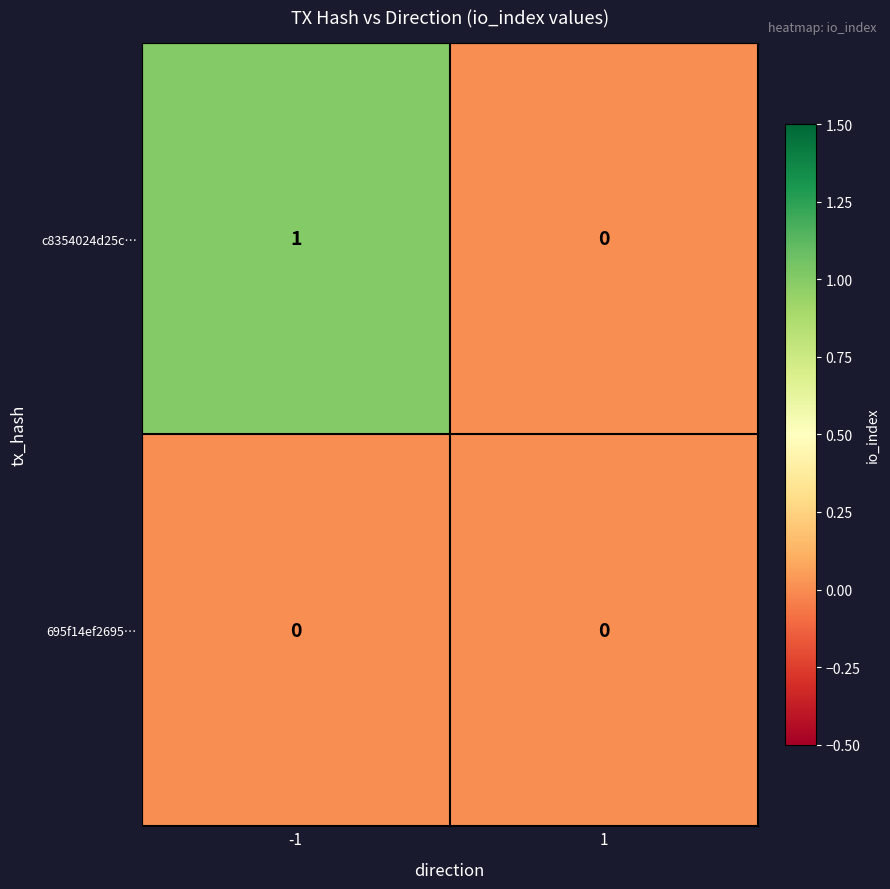

The c8354024d25c… series shows 0 at 1. True or false?

True